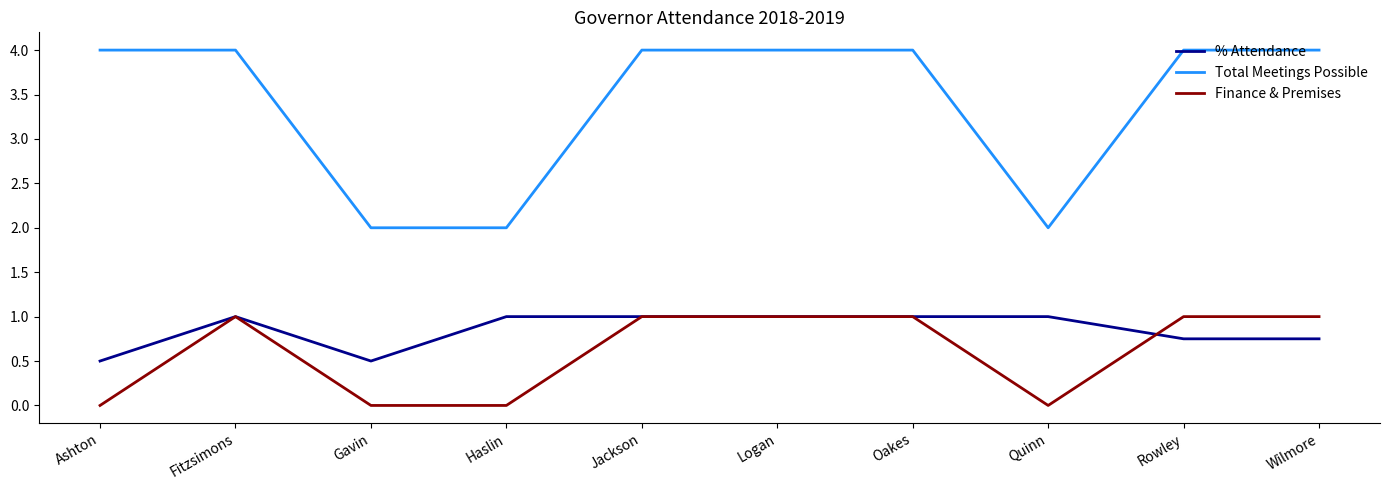

What is the difference between the maximum and minimum values in the % Attendance series?

0.5